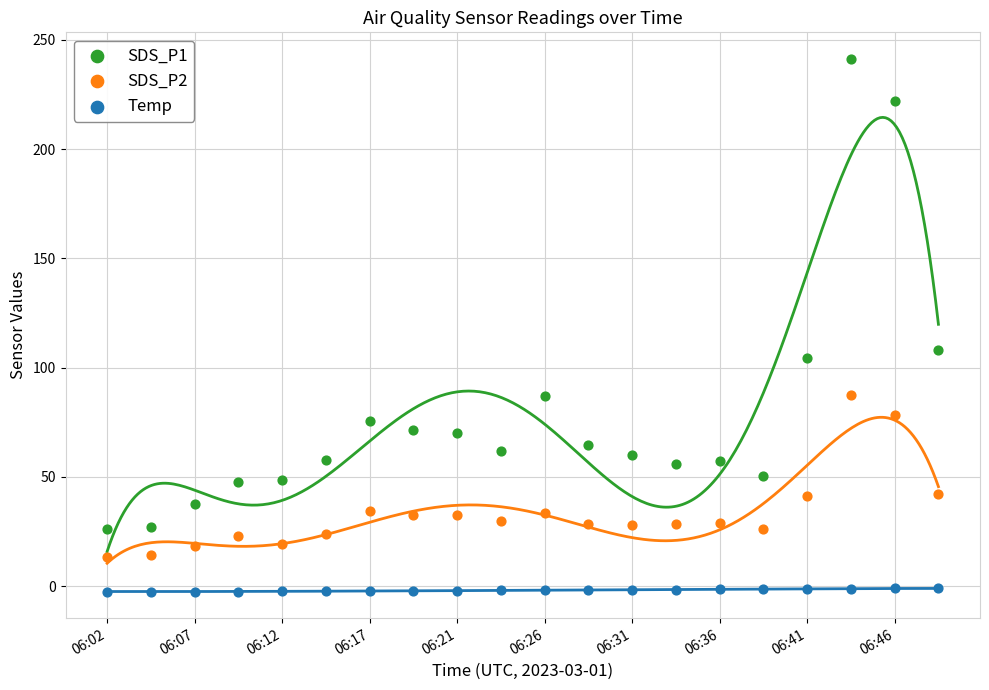

Which series has the widest spread of Y values?

SDS_P1